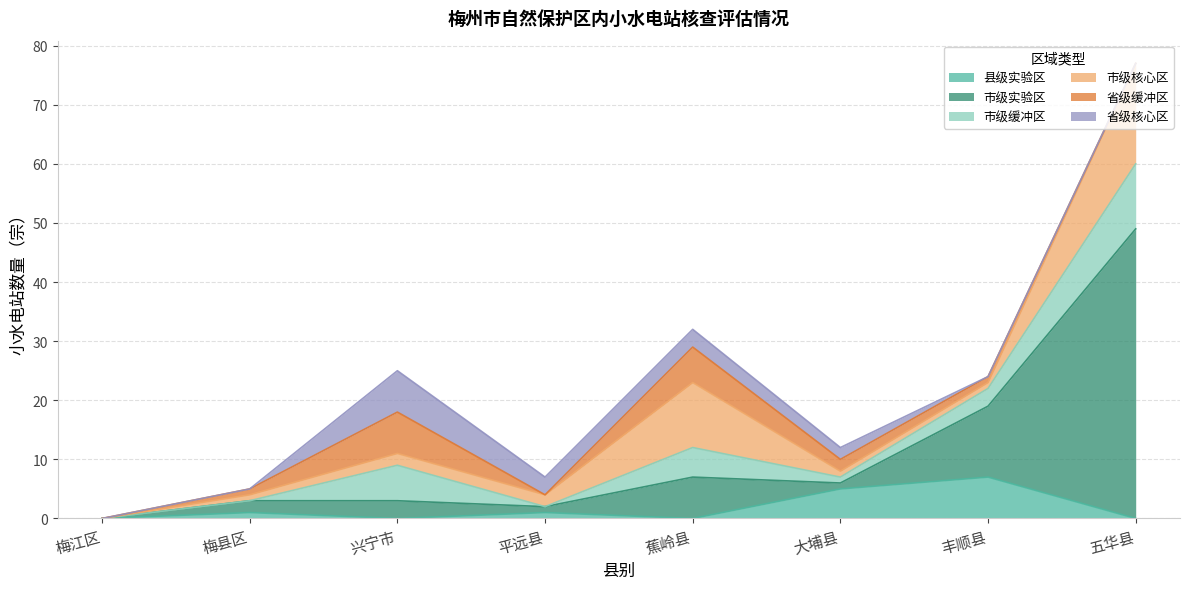

Reading right to left, what are all the values shown in this chart?

县级实验区: 五华县=0	丰顺县=7	大埔县=5	蕉岭县=0	平远县=1	兴宁市=0	梅县区=1	梅江区=0
市级实验区: 五华县=49	丰顺县=12	大埔县=1	蕉岭县=7	平远县=1	兴宁市=3	梅县区=2	梅江区=0
市级缓冲区: 五华县=11	丰顺县=3	大埔县=1	蕉岭县=5	平远县=0	兴宁市=6	梅县区=0	梅江区=0
市级核心区: 五华县=17	丰顺县=1	大埔县=1	蕉岭县=11	平远县=2	兴宁市=2	梅县区=1	梅江区=0
省级缓冲区: 五华县=0	丰顺县=1	大埔县=2	蕉岭县=6	平远县=0	兴宁市=7	梅县区=1	梅江区=0
省级核心区: 五华县=0	丰顺县=0	大埔县=2	蕉岭县=3	平远县=3	兴宁市=7	梅县区=0	梅江区=0